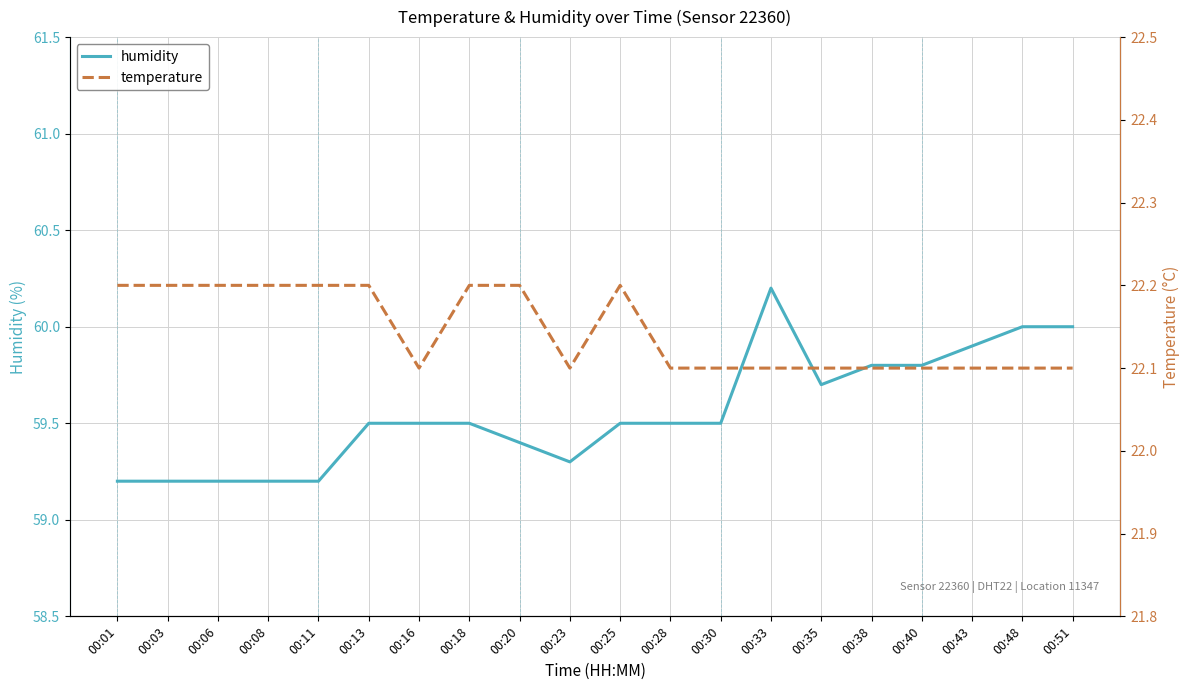

Rank the series by their average value, from highest to lowest.

humidity, temperature